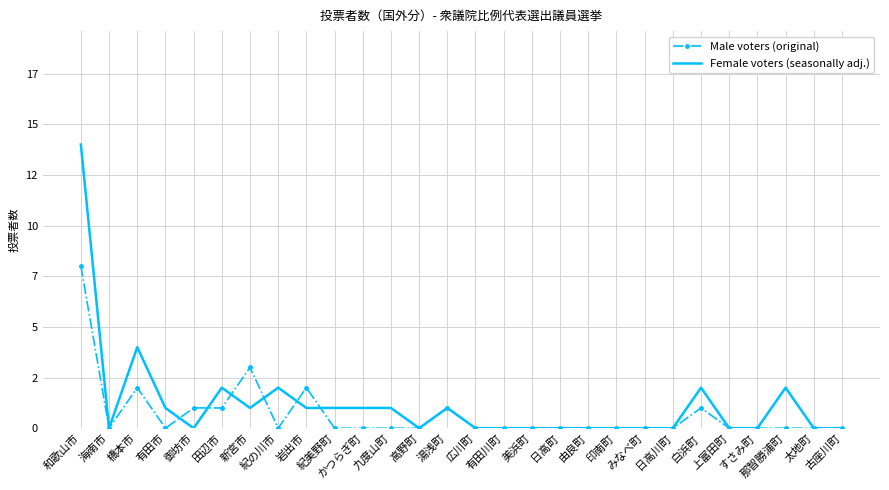

Where is the first local minimum for Female voters (seasonally adj.)?

海南市